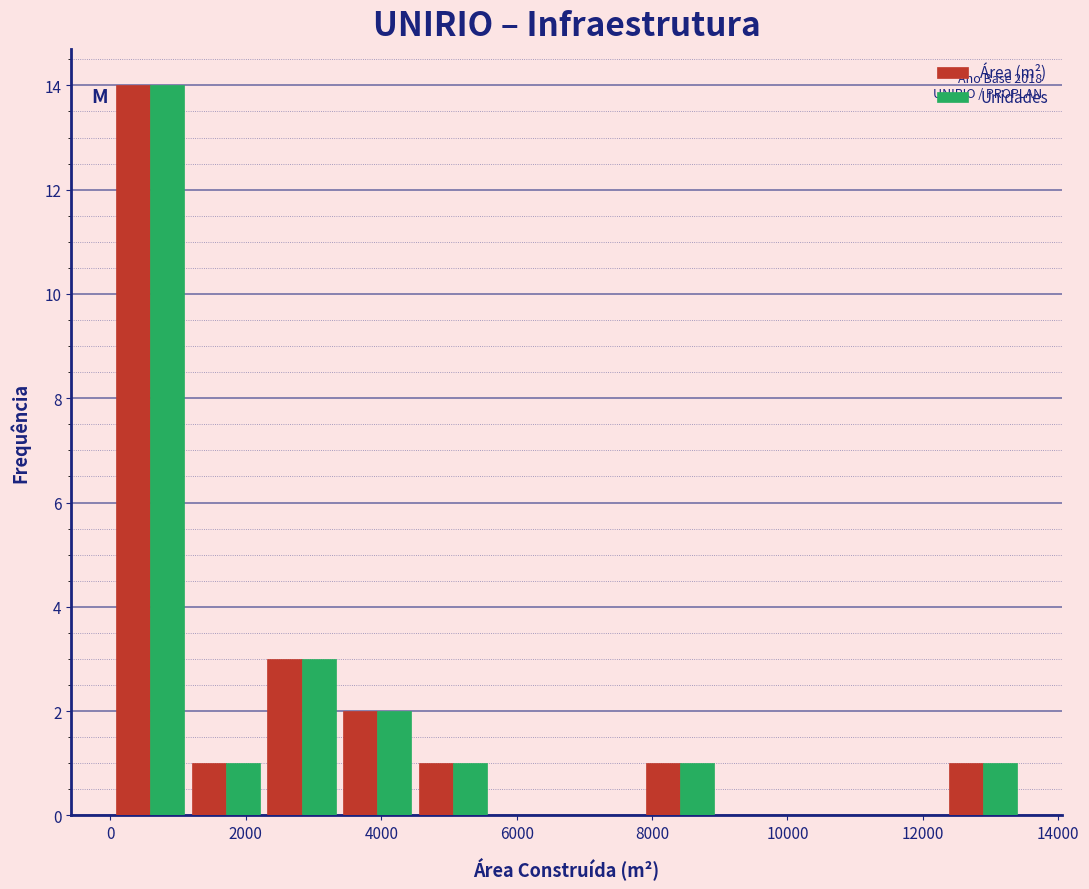

In the Área (m²) series, which range on the x-axis has the tallest bar?

0 to 1200